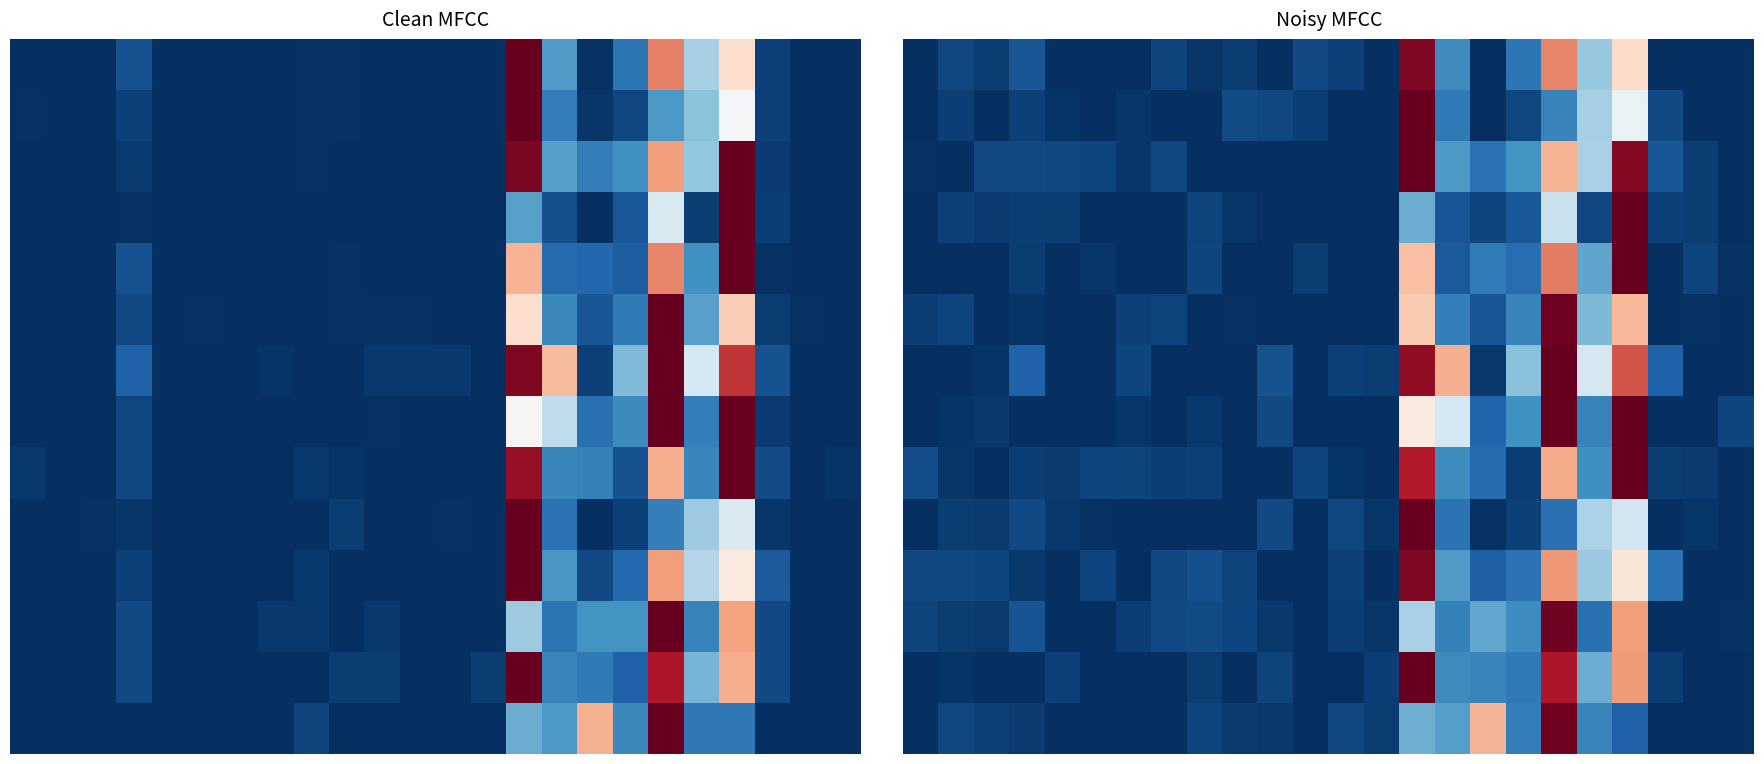

At which category is the sum across all series the highest?

14